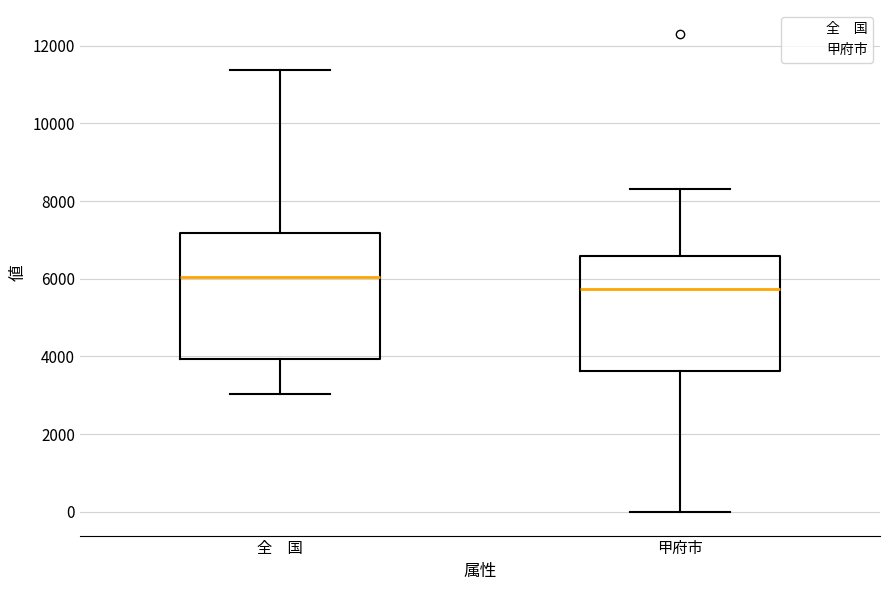

Which box has the highest median line?

全 国